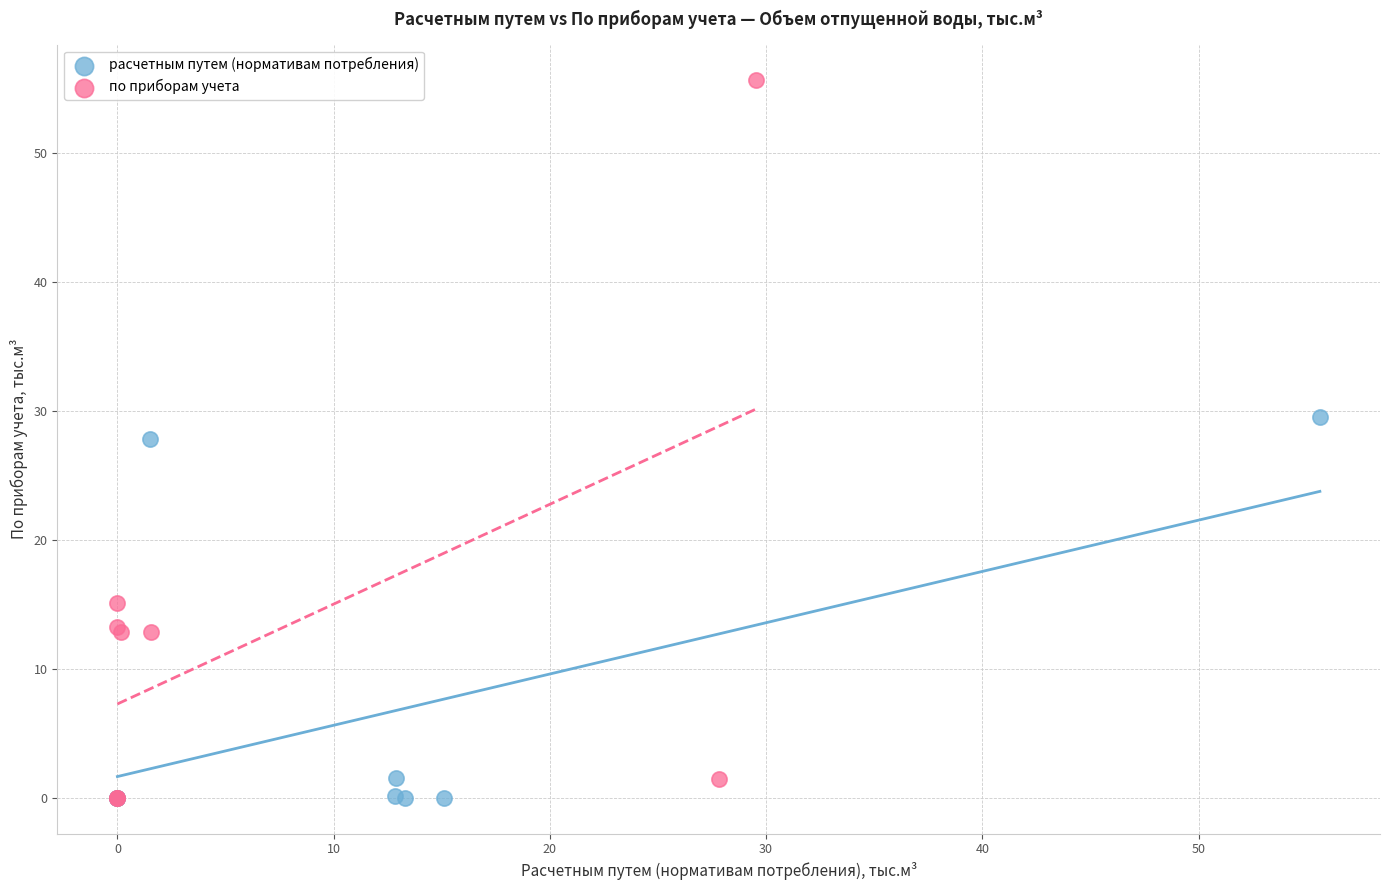

Which series contains the highest Y value?

по приборам учета